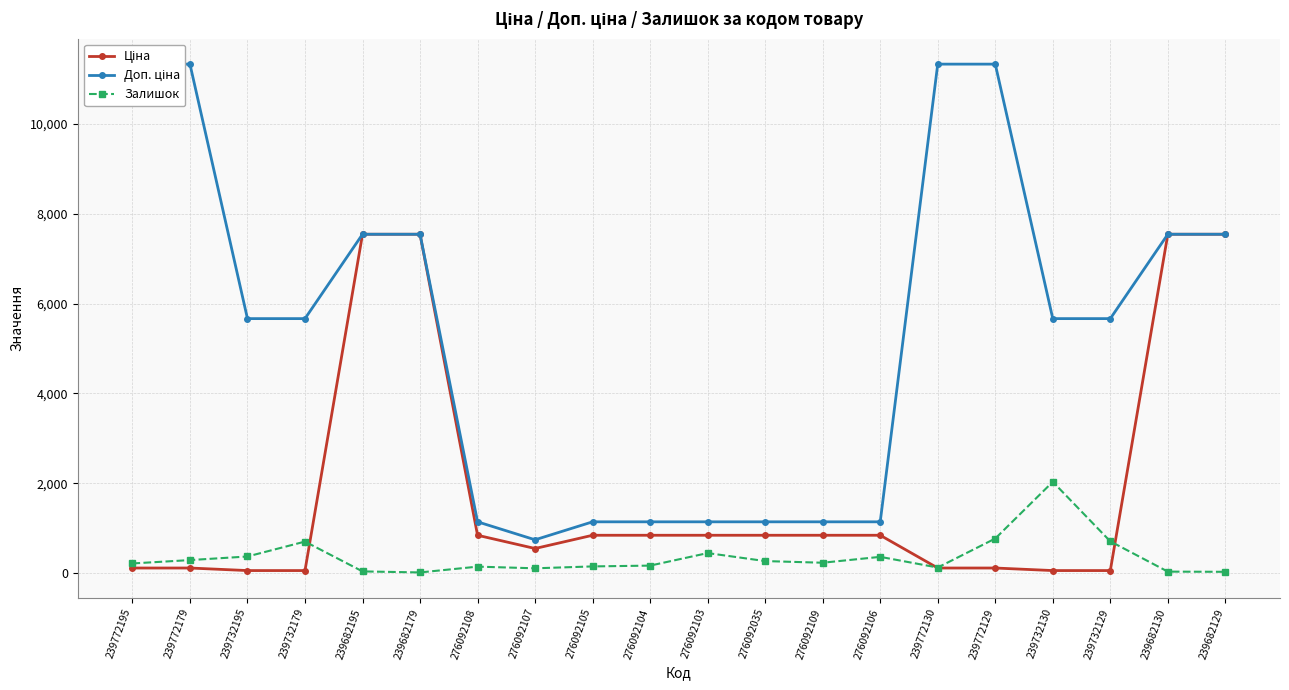

Rank the series by their maximum value, from lowest to highest.

Залишок, Ціна, Доп. ціна